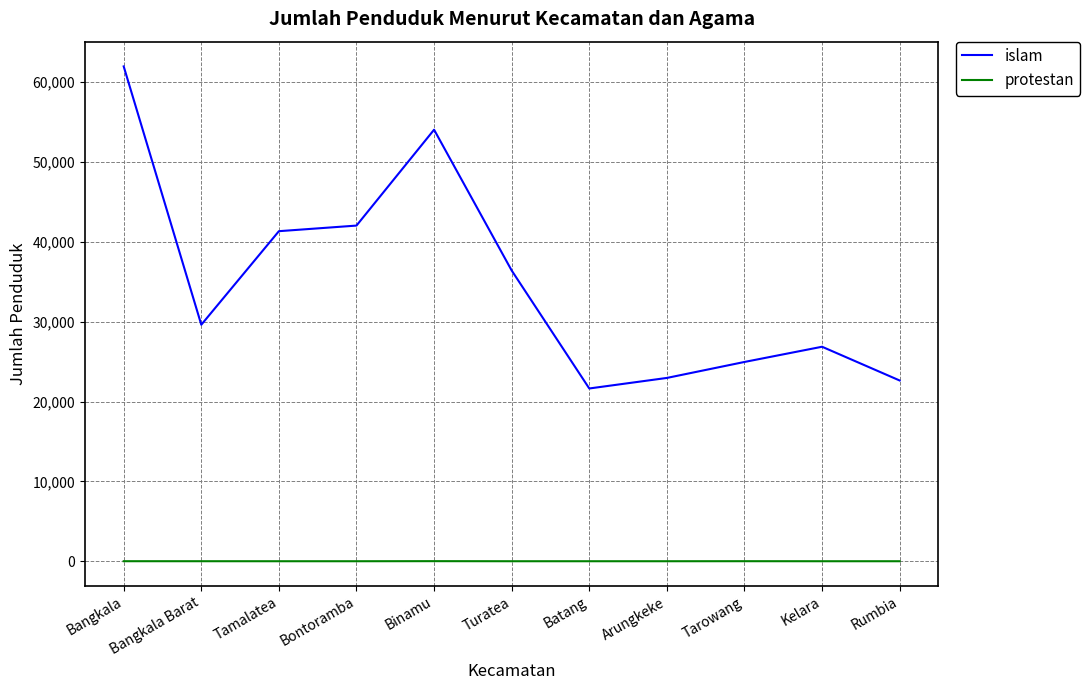

In islam, how many points are higher than both neighbors (excluding endpoints)?

2